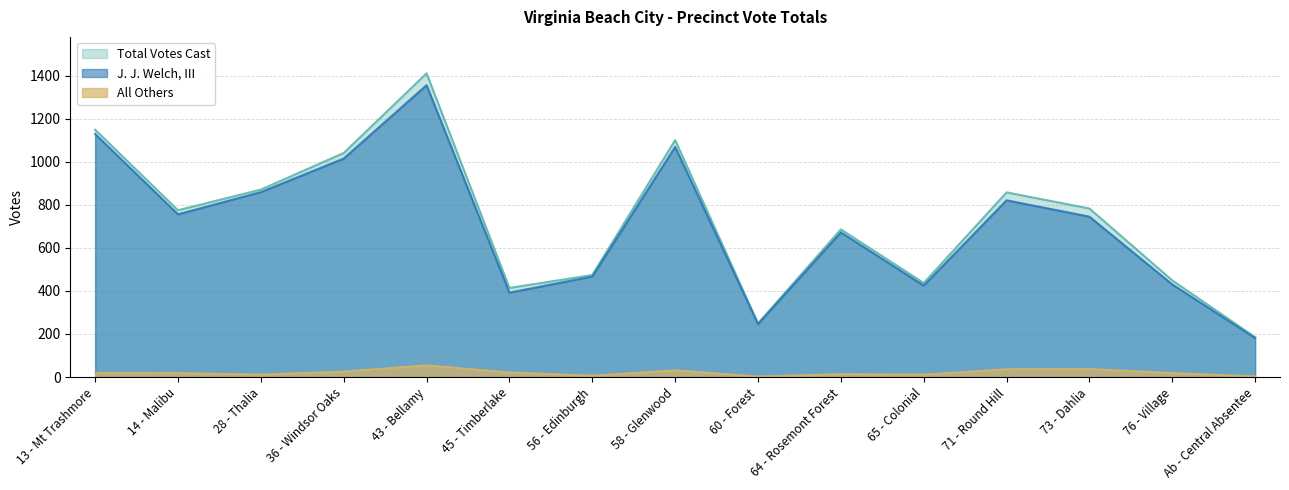

What is the sum of all All Others values?

320